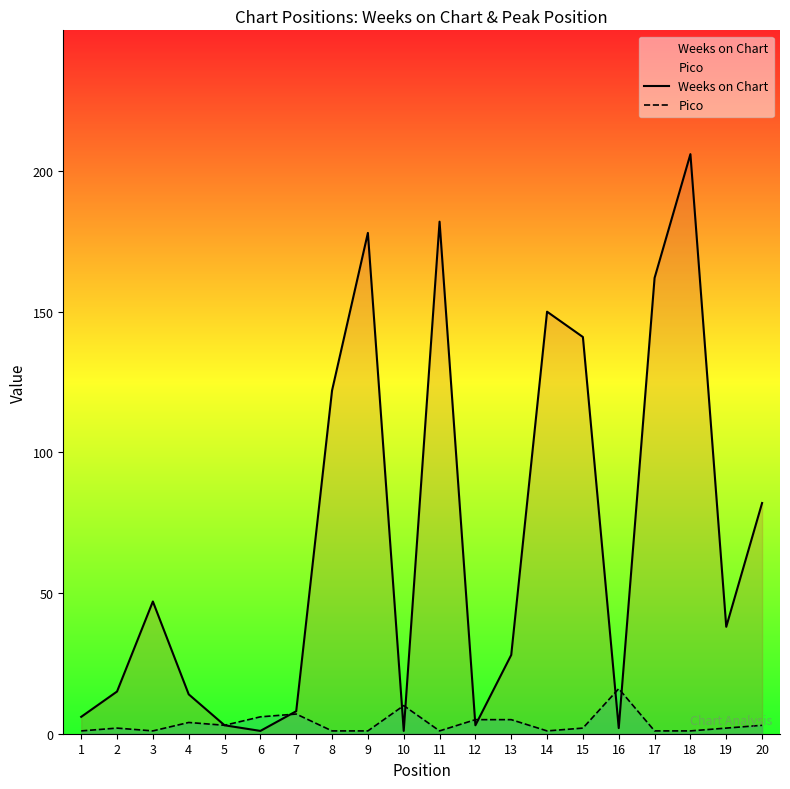

What is the spread (max minus min) of values at 9?

177